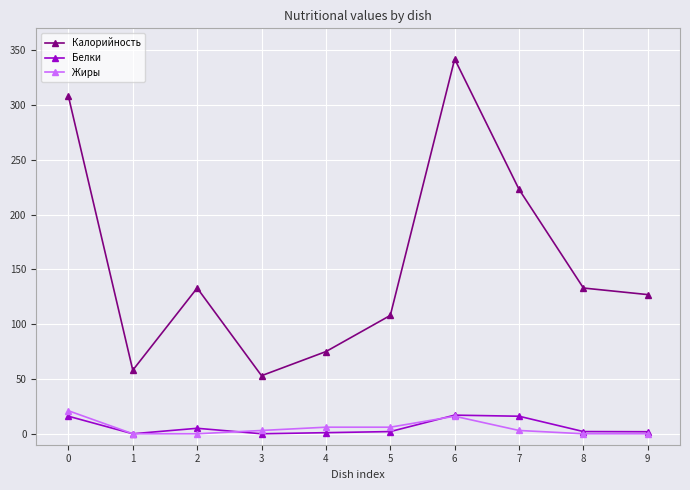

How many interior local peaks does the Калорийность series have?

2